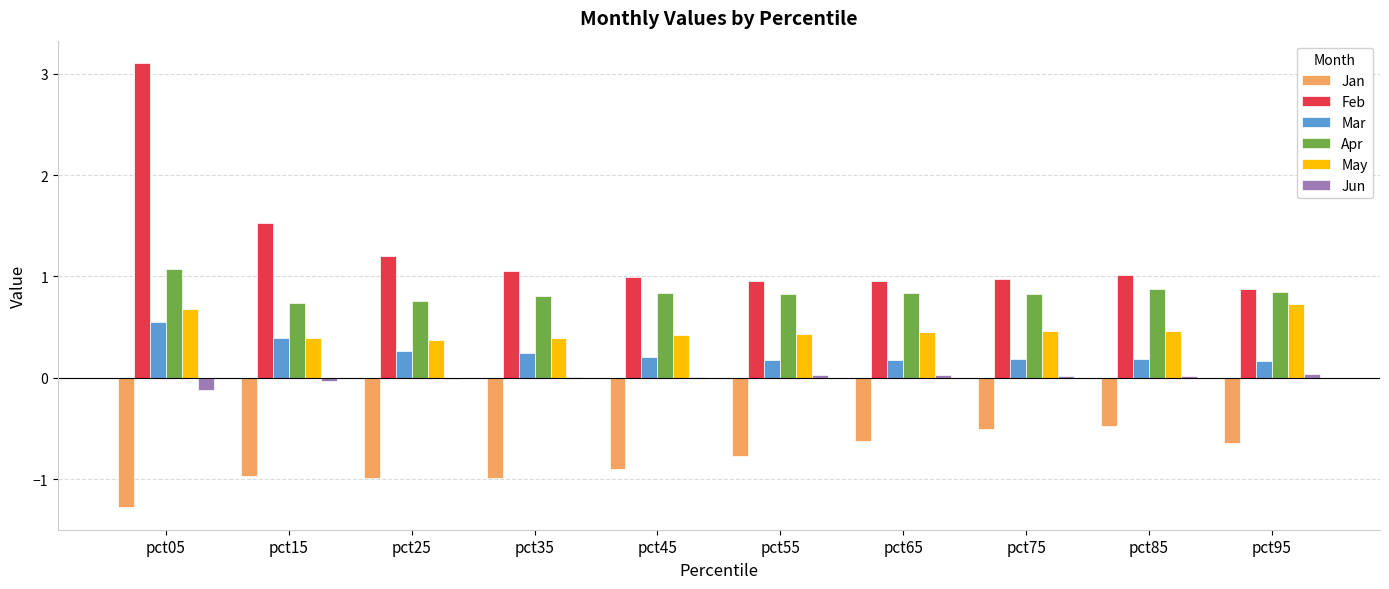

Read the Jan value at pct05.

-1.3